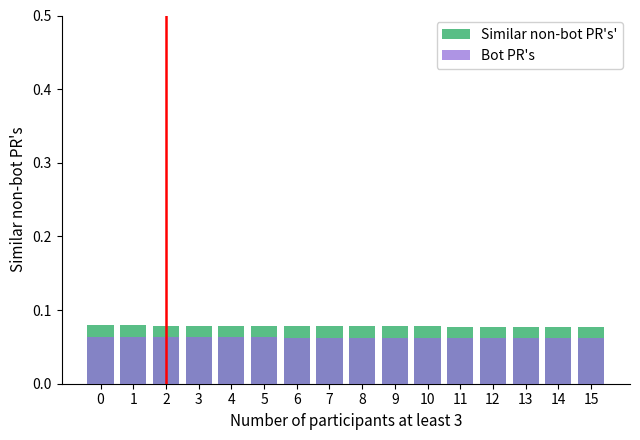

How many bars are there in total?

32